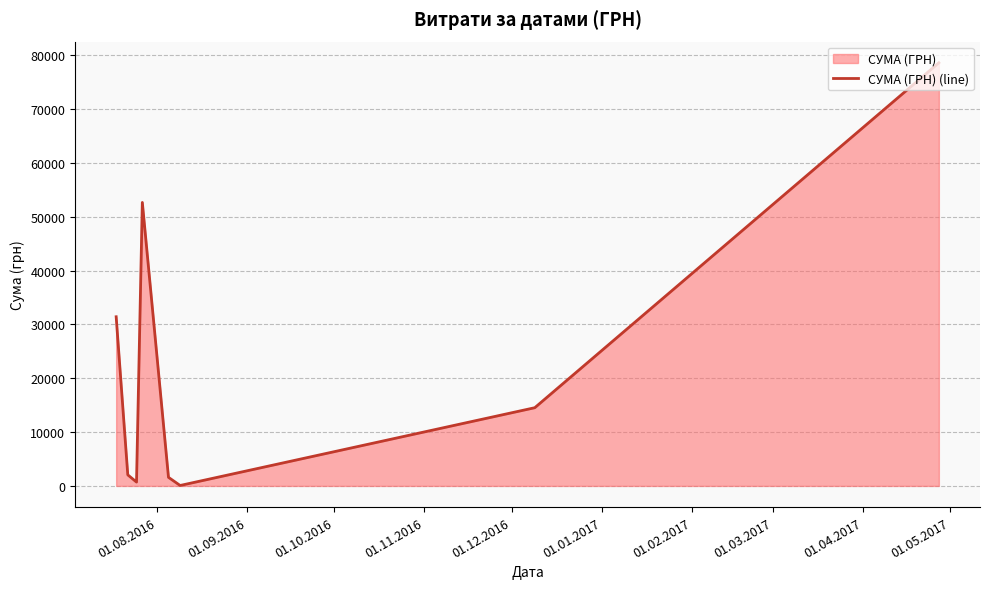

What is the sum of all values?

181666.2